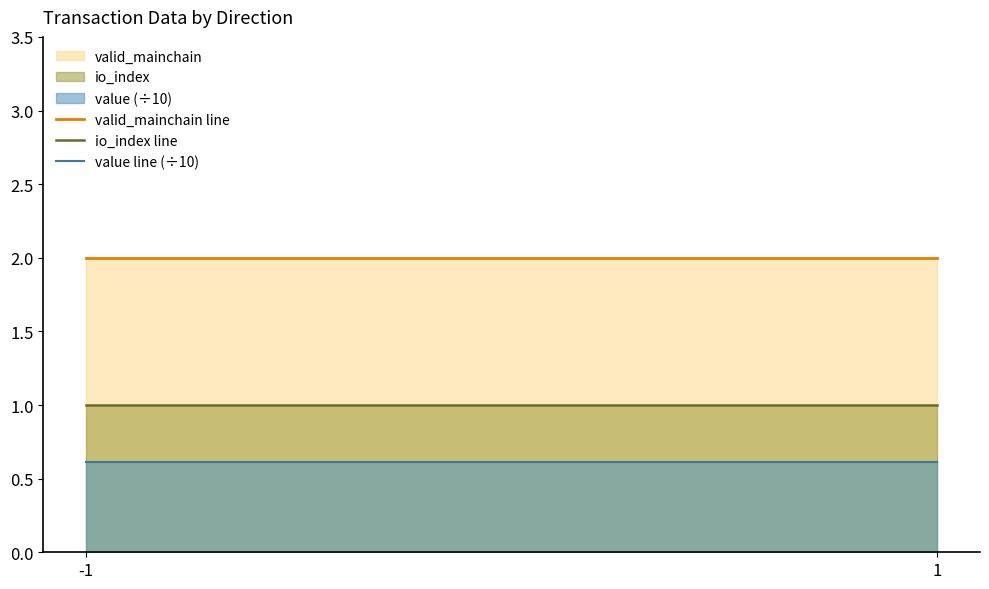

At which label is valid_mainchain line closest to 2?

-1